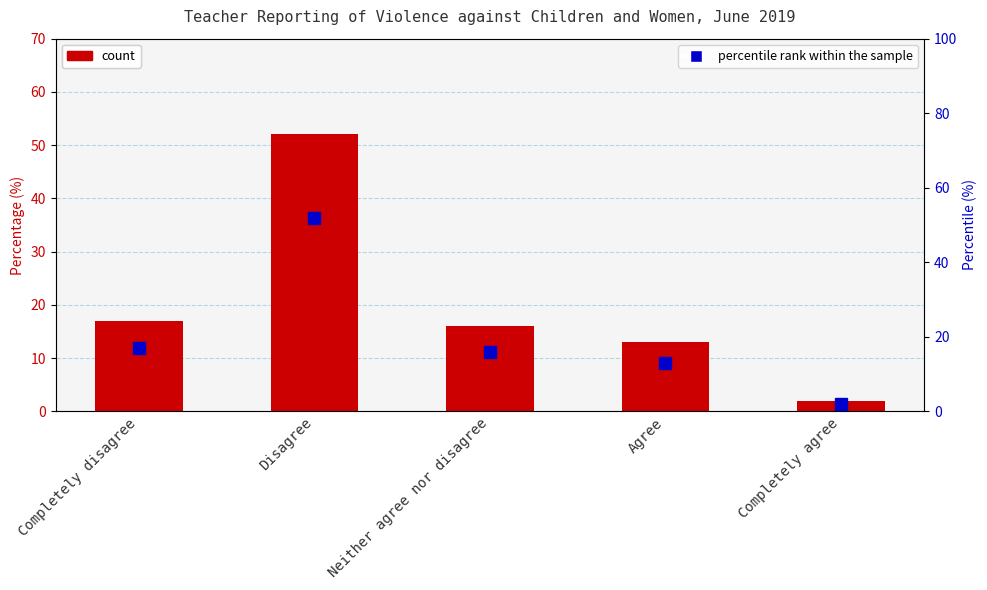

Which category has the lowest value across all series?

Completely agree